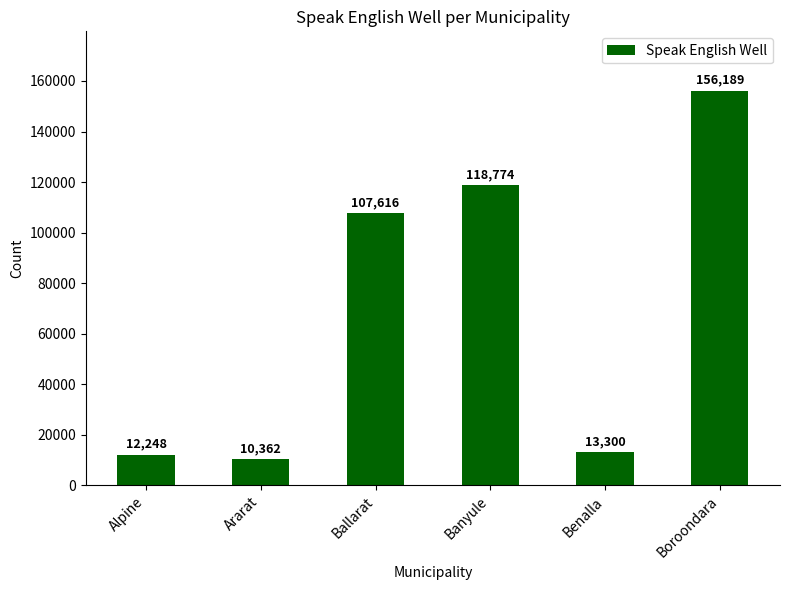

Rank the categories by value from highest to lowest.

Boroondara, Banyule, Ballarat, Benalla, Alpine, Ararat